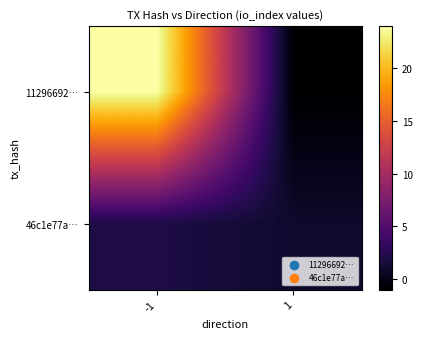

Between -1 and 1, which series saw the biggest shift?

11296692…